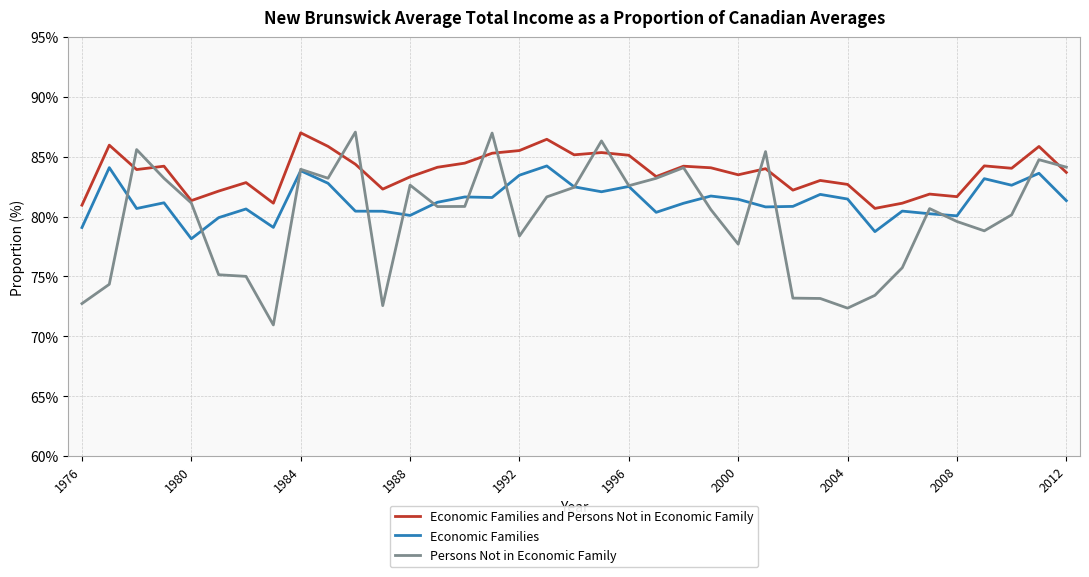

What is the maximum value for Economic Families and Persons Not in Economic Family?

87.0